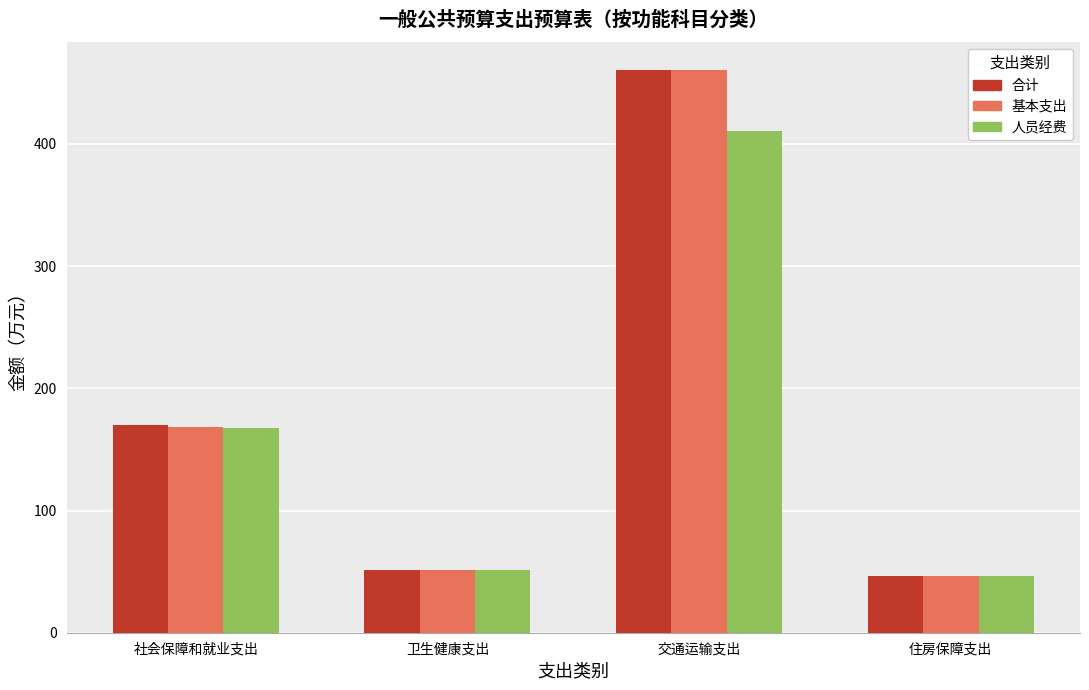

Which category has the lowest value in the 人员经费 series?

住房保障支出